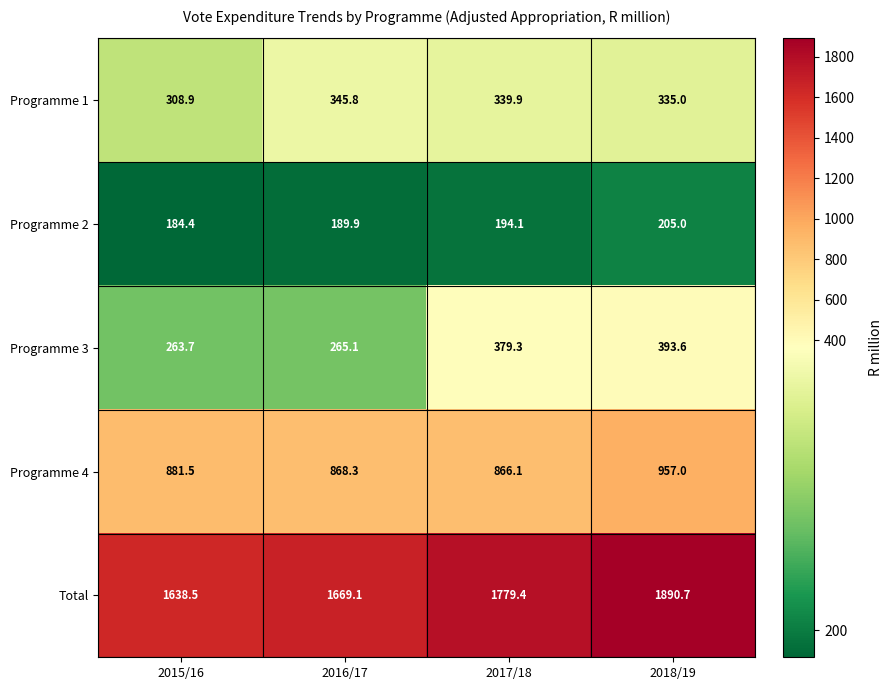

What is the sum of the Programme 3 values at 2018/19 and 2017/18?

772.9